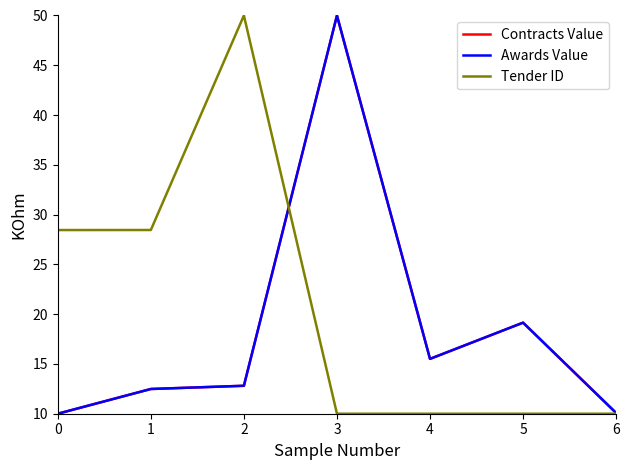

Does the chart have visible grid lines?

No